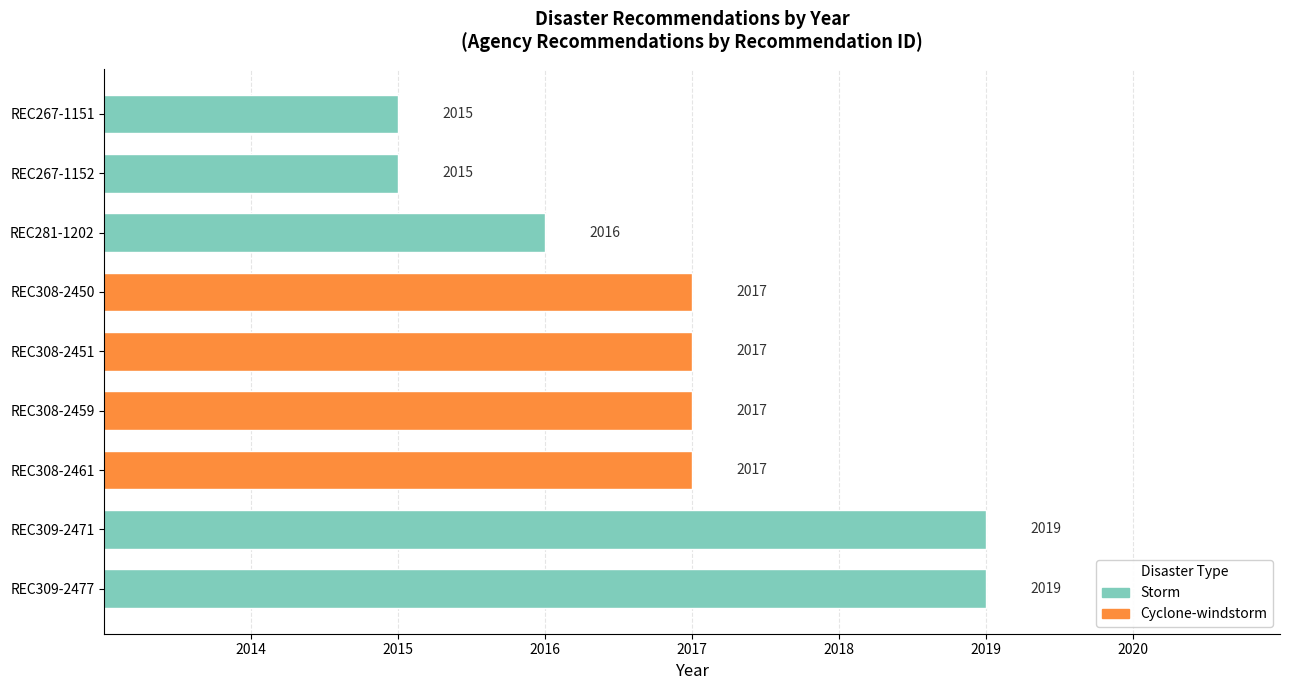

What is the greatest value displayed?

2019